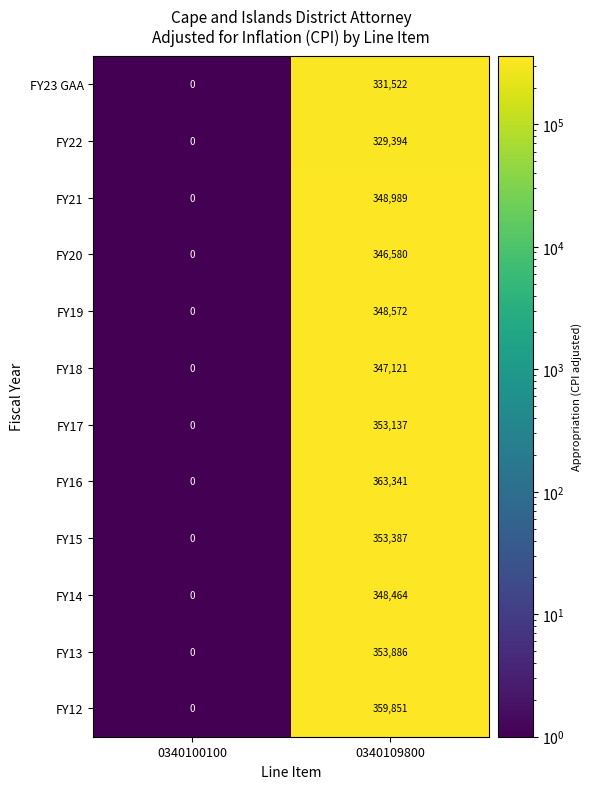

Reading left to right, list all the values displayed in this chart.

FY23 GAA: 0	331522
FY22: 0	329394
FY21: 0	348989
FY20: 0	346580
FY19: 0	348572
FY18: 0	347121
FY17: 0	353137
FY16: 0	363341
FY15: 0	353387
FY14: 0	348464
FY13: 0	353886
FY12: 0	359851